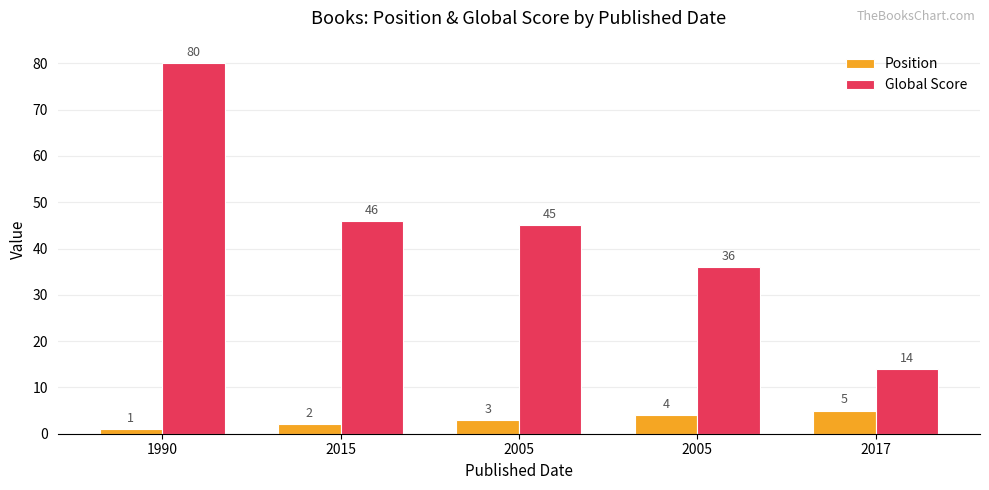

How many groups of bars are there?

5